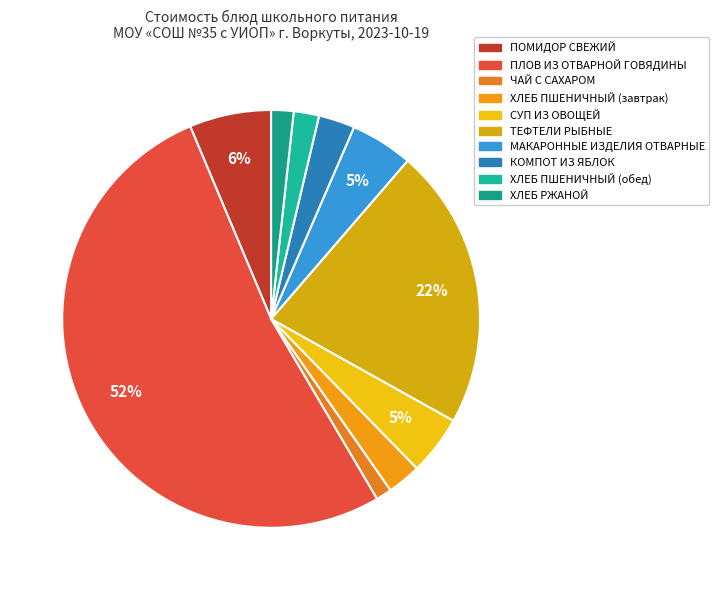

To the nearest percent, what portion does ХЛЕБ ПШЕНИЧНЫЙ (завтрак) represent?

3%